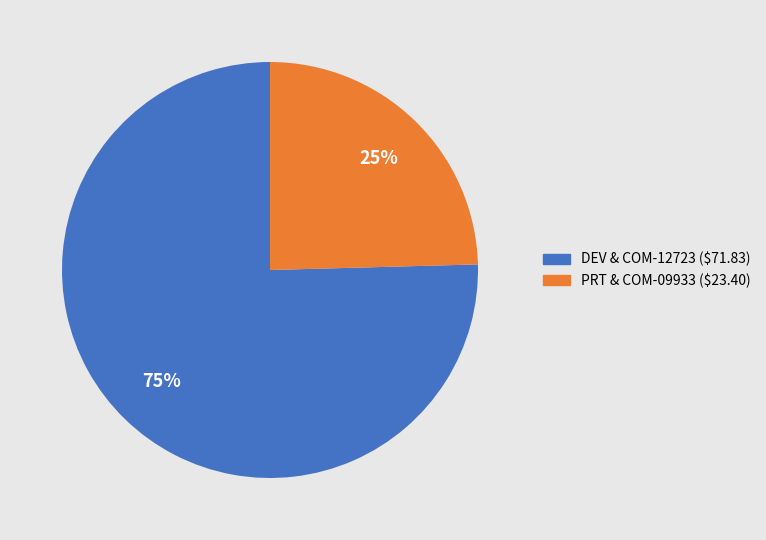

To the nearest percent, what is the average slice percentage?

50%